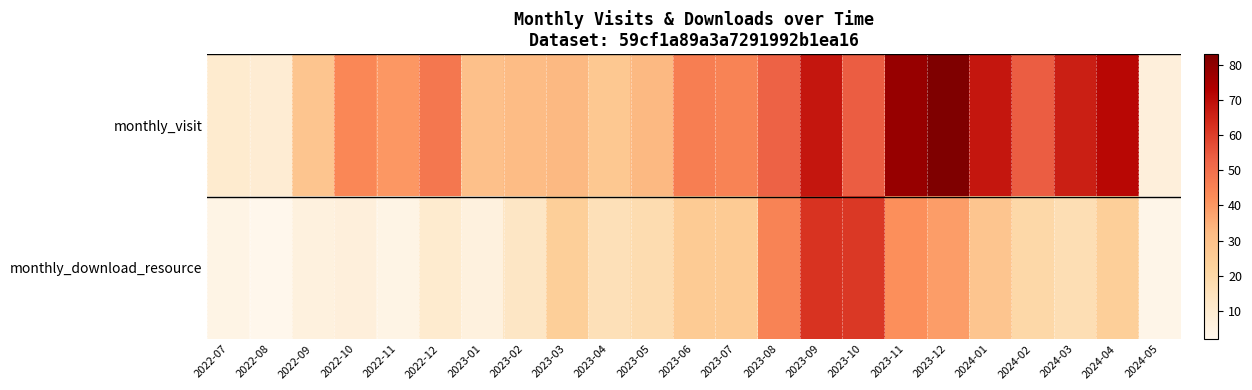

What is the total value across all series at 2023-03?

57